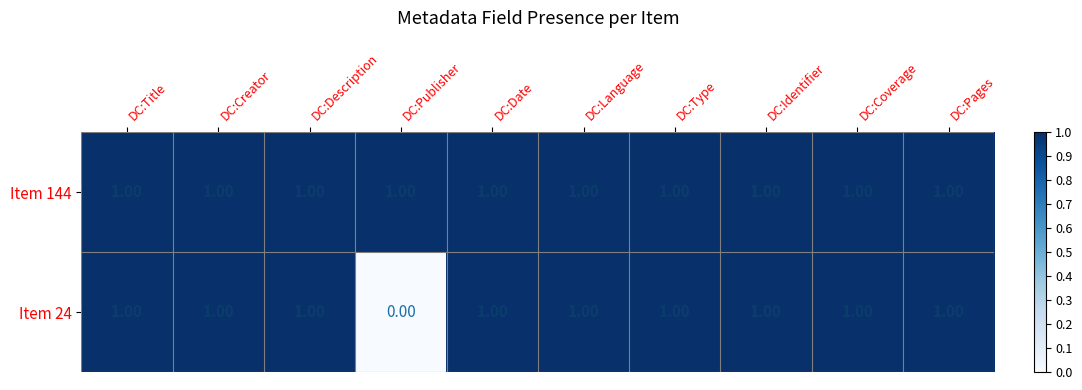

Which series has the widest spread of values?

Item 24